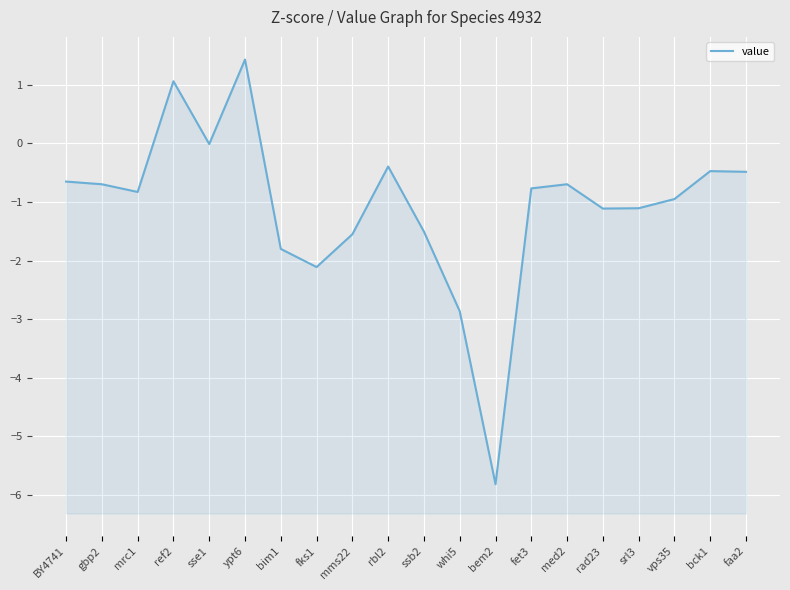

The chart shows a value of -1.8 at bim1. True or false?

True